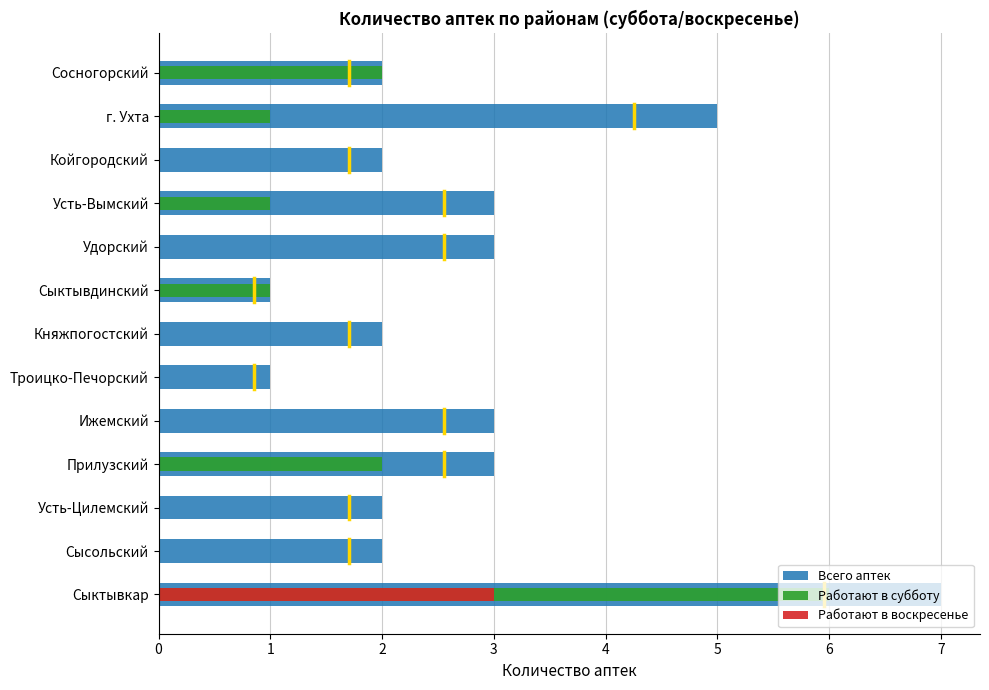

At how many categories does at least one series exceed 5?

1